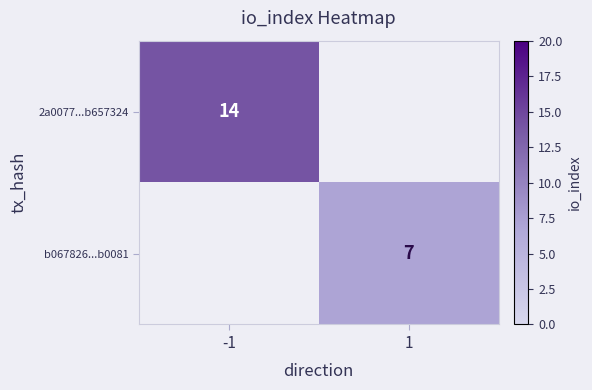

The value of b067826...b0081 at 1 is 11. True or false?

False